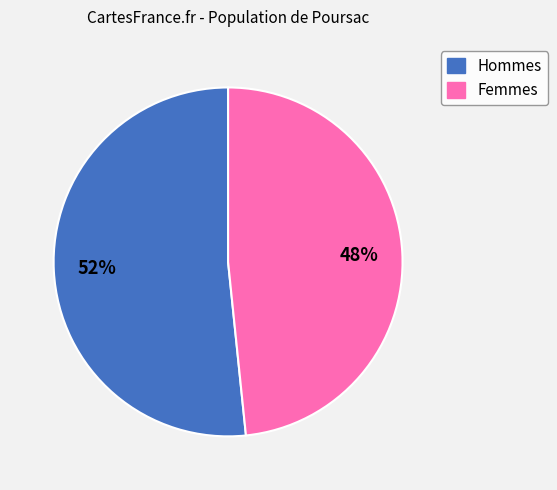

Does any single category account for the majority?

Yes